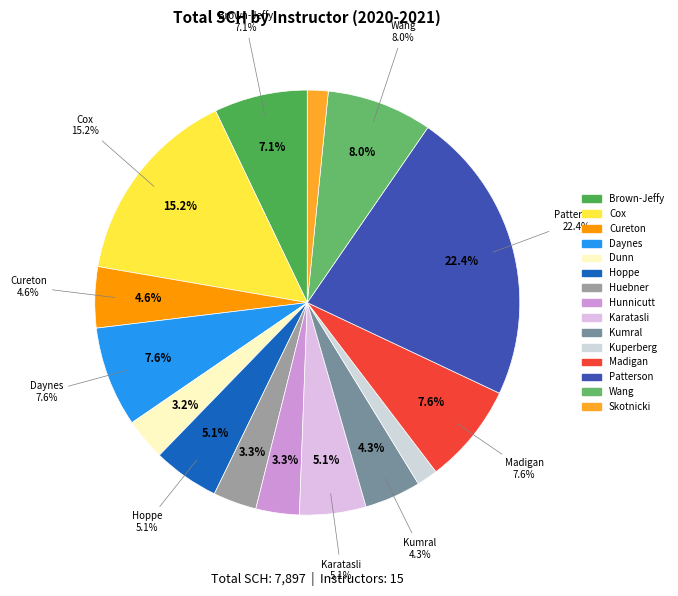

Count the number of slices in the pie.

15